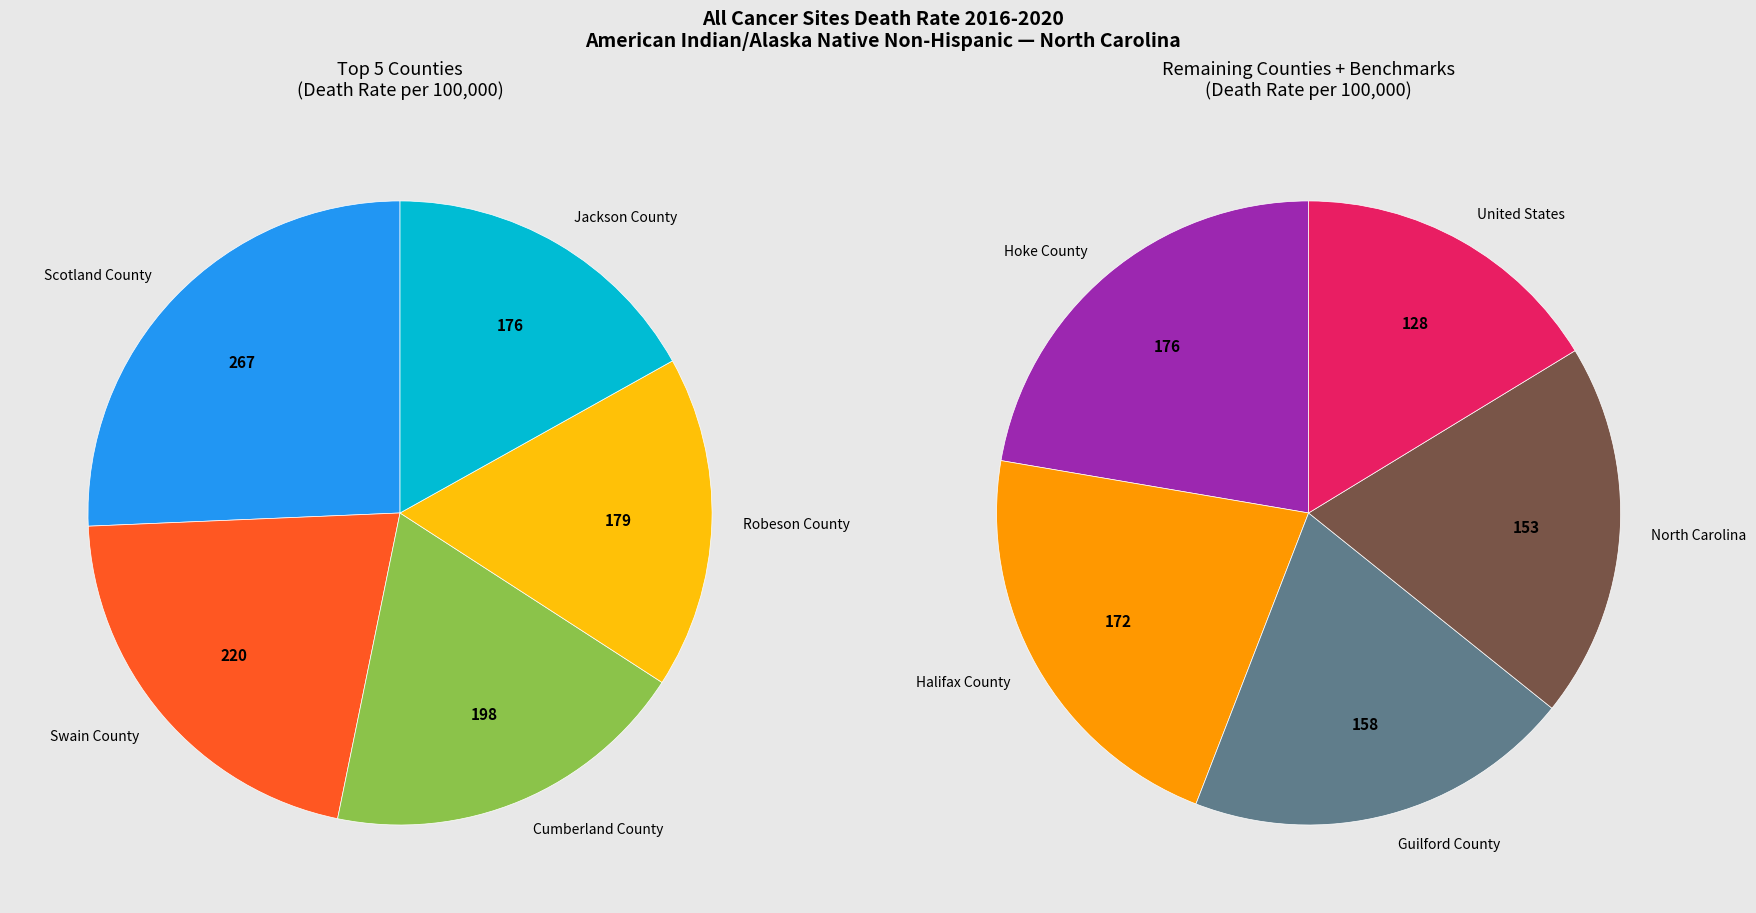

Is Halifax County the majority of the pie?

No